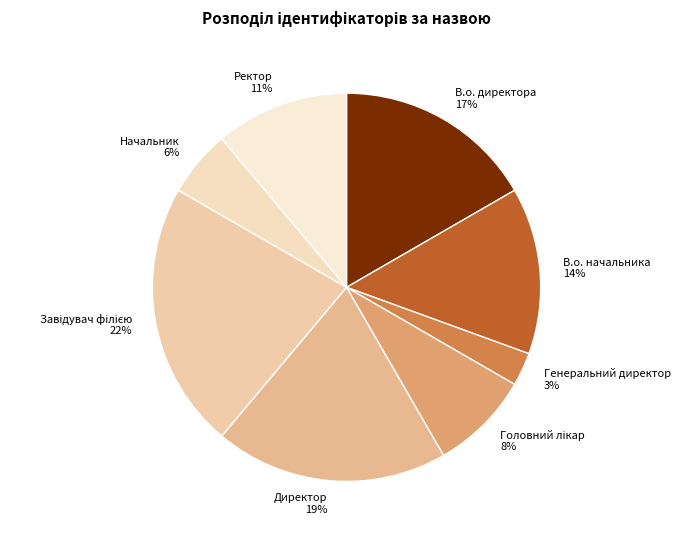

Count the number of slices in the pie.

8